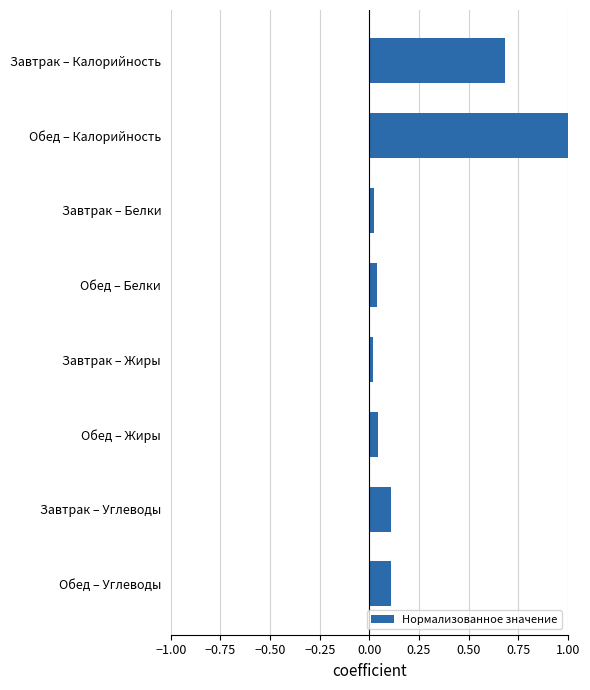

Which has a higher value, Завтрак – Калорийность or Обед – Углеводы?

Завтрак – Калорийность